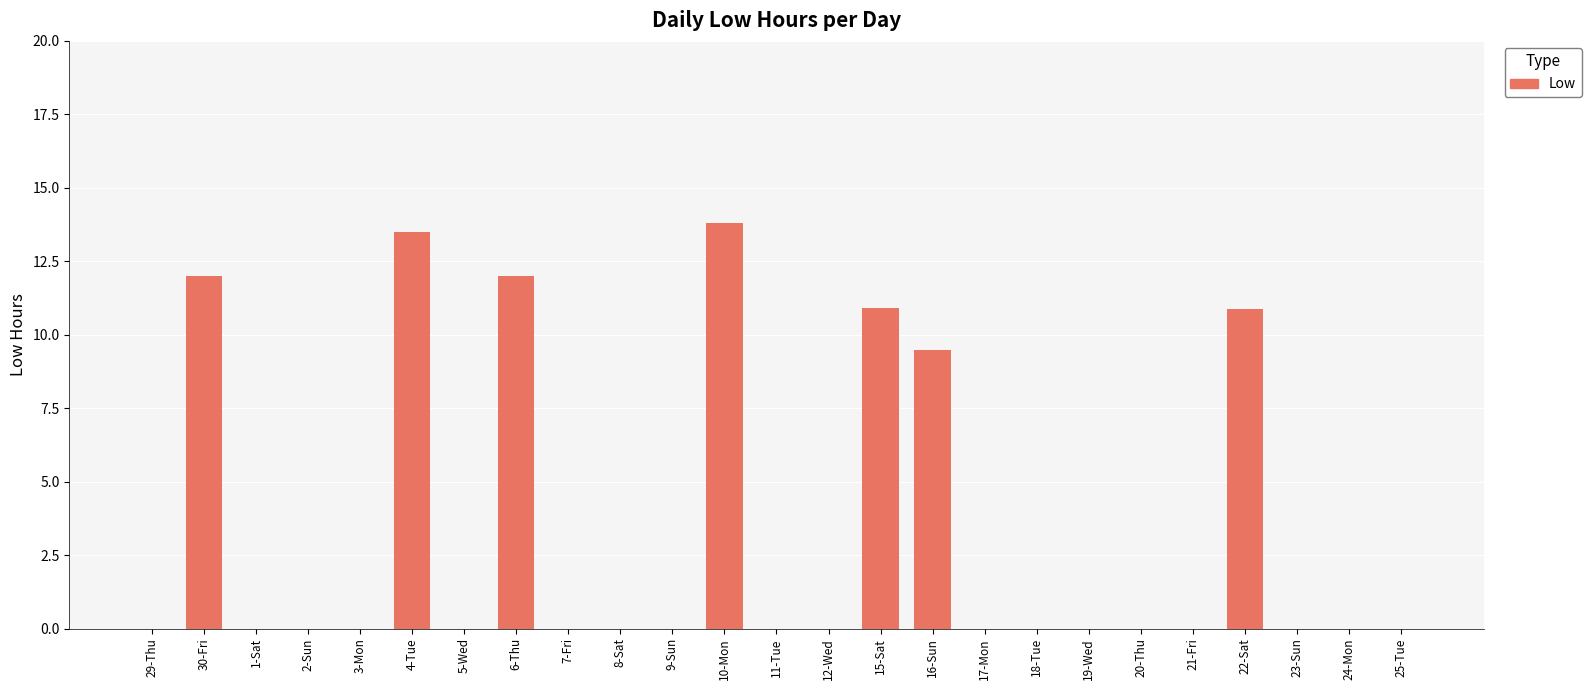

What is the sum of all values?

82.5